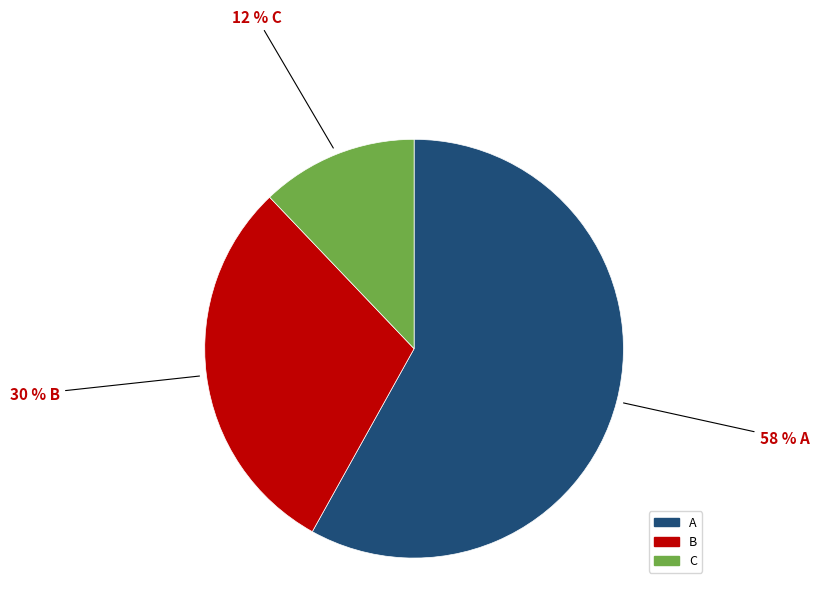

To the nearest percent, what percentage of the pie is A?

58%